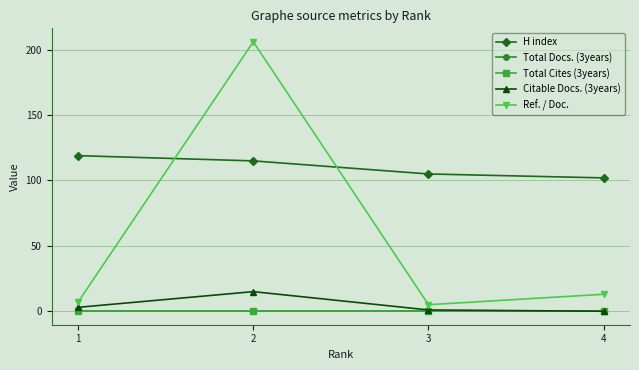

What is the total value across all series at 3?

111.0